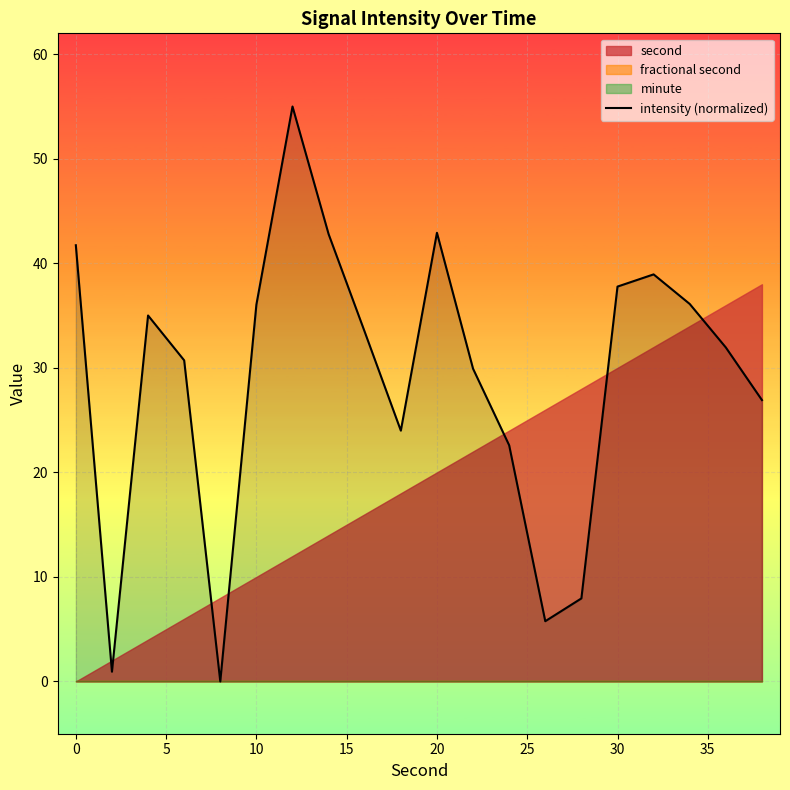

True or false: intensity (normalized) has a value of 36.0 at 10.

True